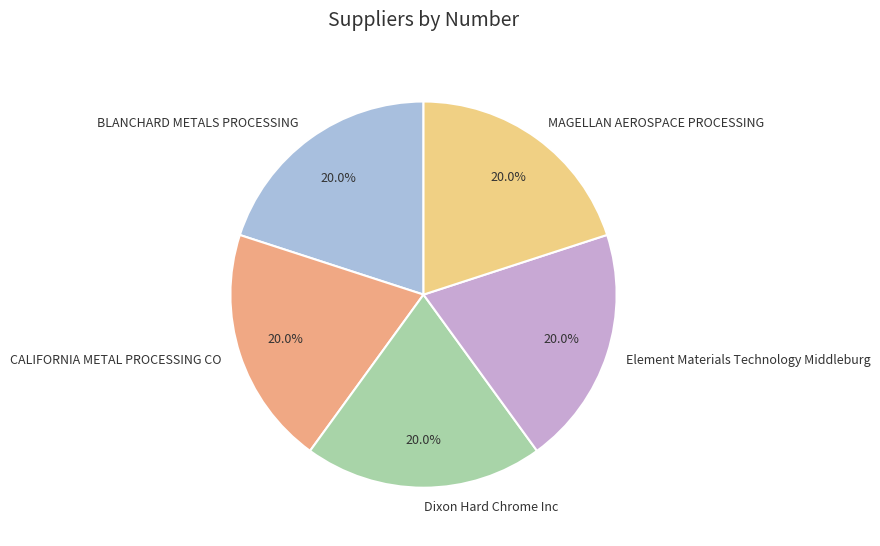

True or false: Element Materials Technology Middleburg accounts for 10% of the total.

False